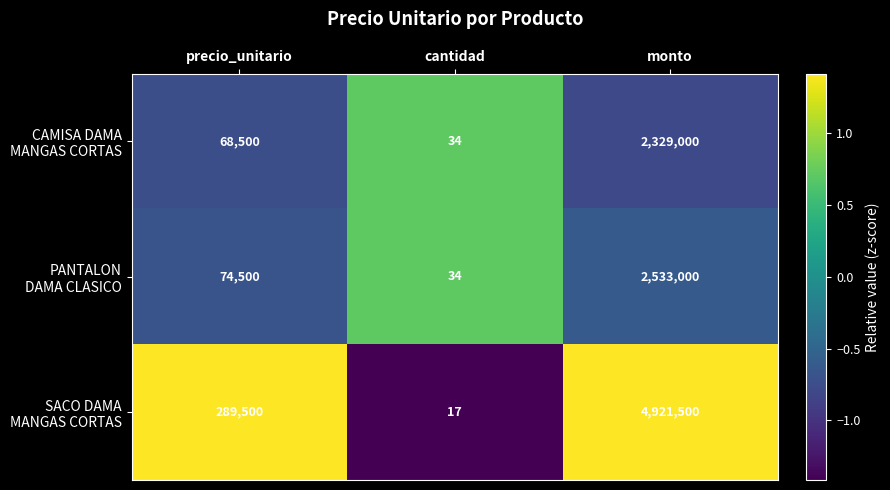

Which category has the highest value across all series?

monto